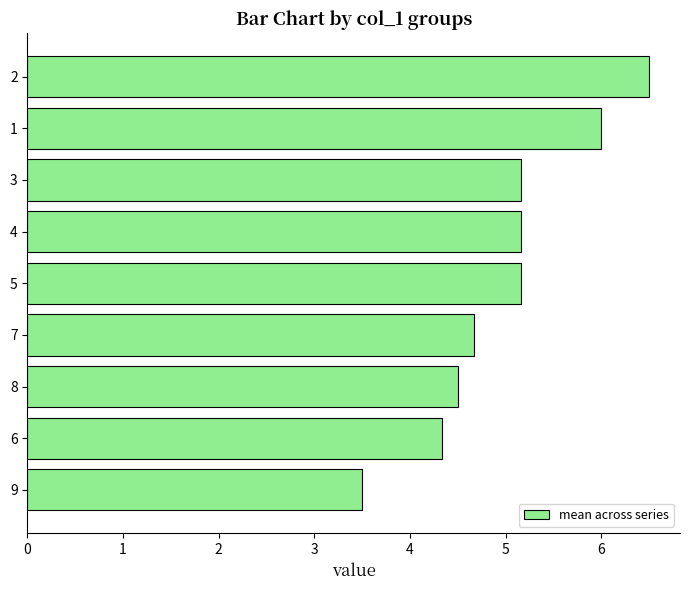

Is it true that the value at 3 is 1.5?

False